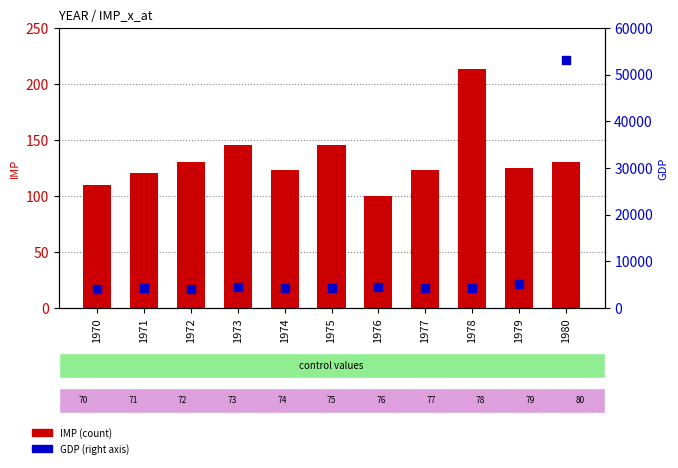

What is the total value across all series at 1977?

4666